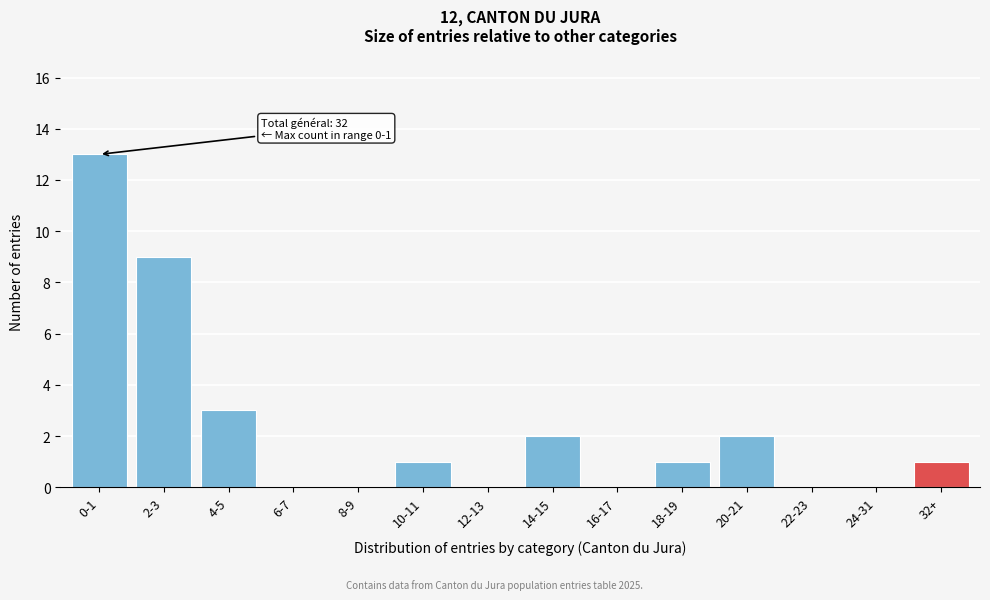

Reading right to left, what are all the values shown in this chart?

32+=1	24-31=0	22-23=0	20-21=2	18-19=1	16-17=0	14-15=2	12-13=0	10-11=1	8-9=0	6-7=0	4-5=3	2-3=9	0-1=13